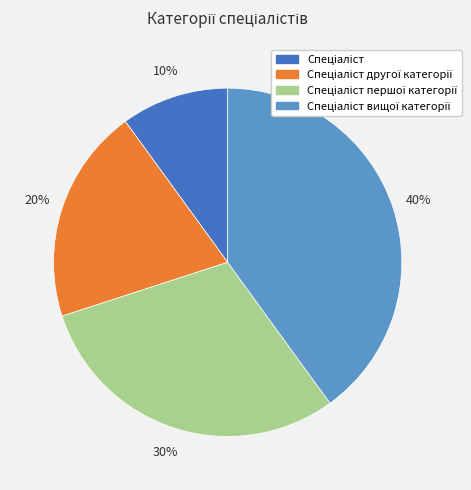

Is there a majority slice in this chart?

No